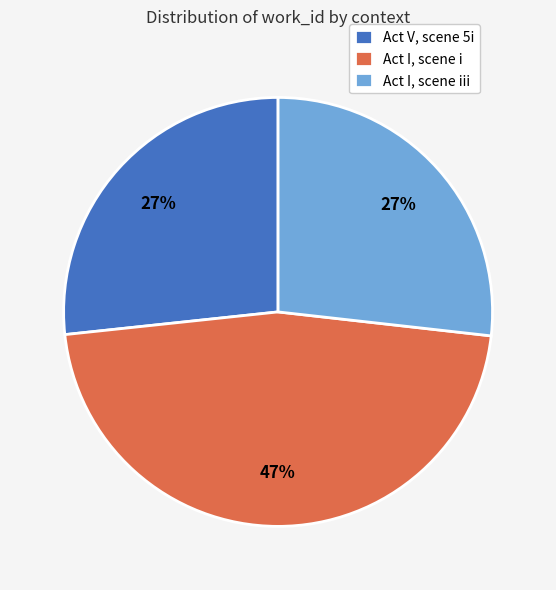

To the nearest percent, what is the difference between the largest and smallest slice percentages?

20%